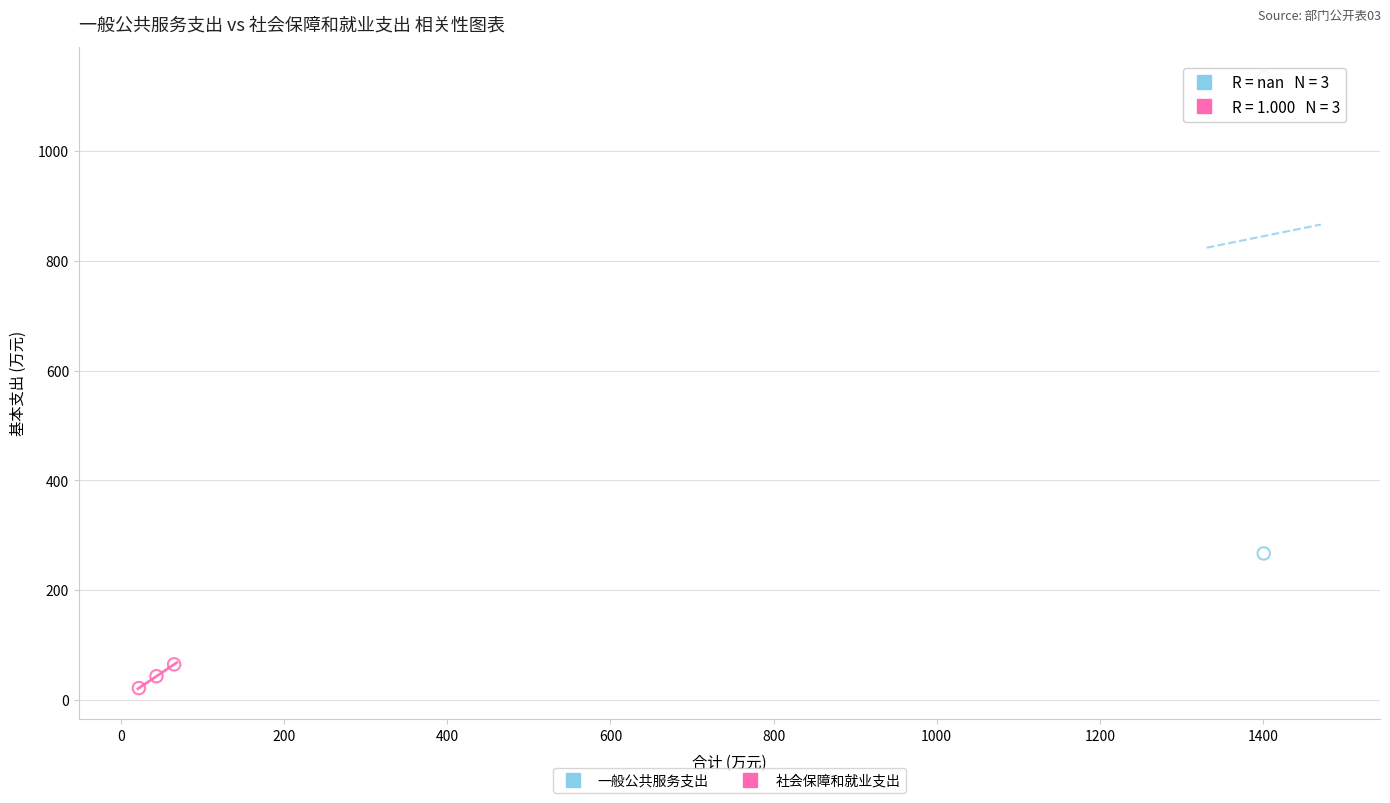

Which series reaches the minimum Y coordinate?

社会保障和就业支出